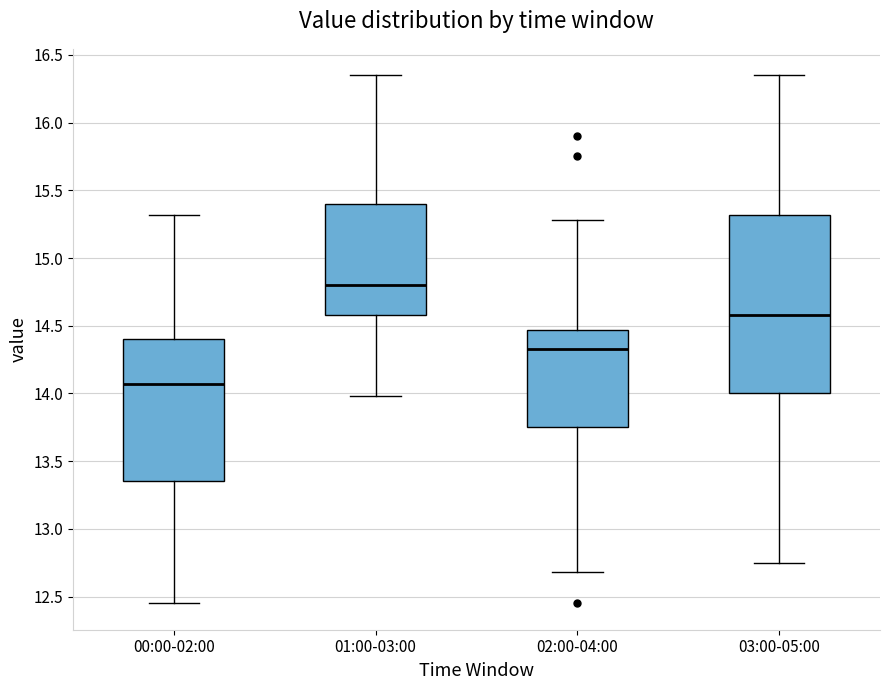

Reading left to right, transcribe this box plot: for each box, give where its median line is, the range the box spans, and where its two whiskers end, as read against the y-axis. The values are not printed on the chart, so give them approximately, as read against the axis.

00:00-02:00: median 14.05, box 13.35 to 14.40, whiskers 12.45 to 15.30
01:00-03:00: median 14.80, box 14.60 to 15.40, whiskers 14.00 to 16.35
02:00-04:00: median 14.35, box 13.75 to 14.45, whiskers 12.70 to 15.30
03:00-05:00: median 14.60, box 14.00 to 15.30, whiskers 12.75 to 16.35